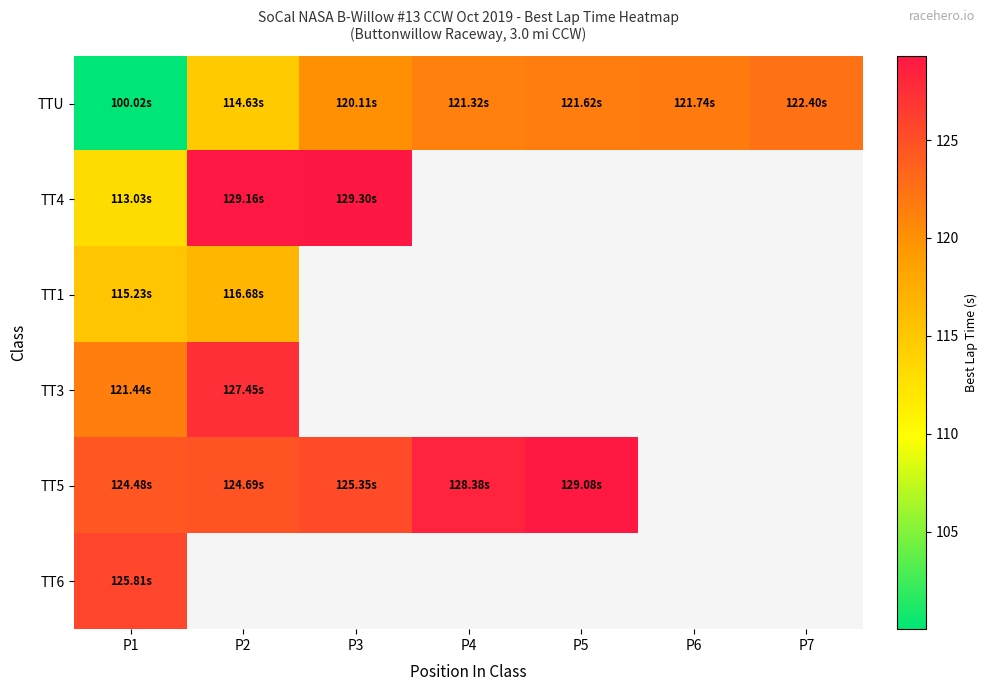

At which category does the chart reach its minimum across all series?

P1